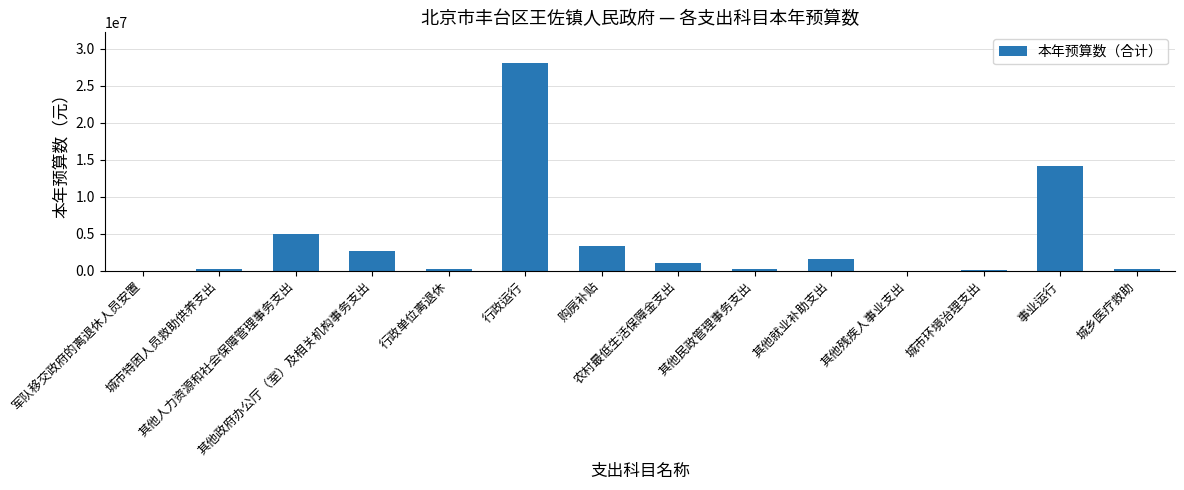

What is the sum of all values?

56746695.9